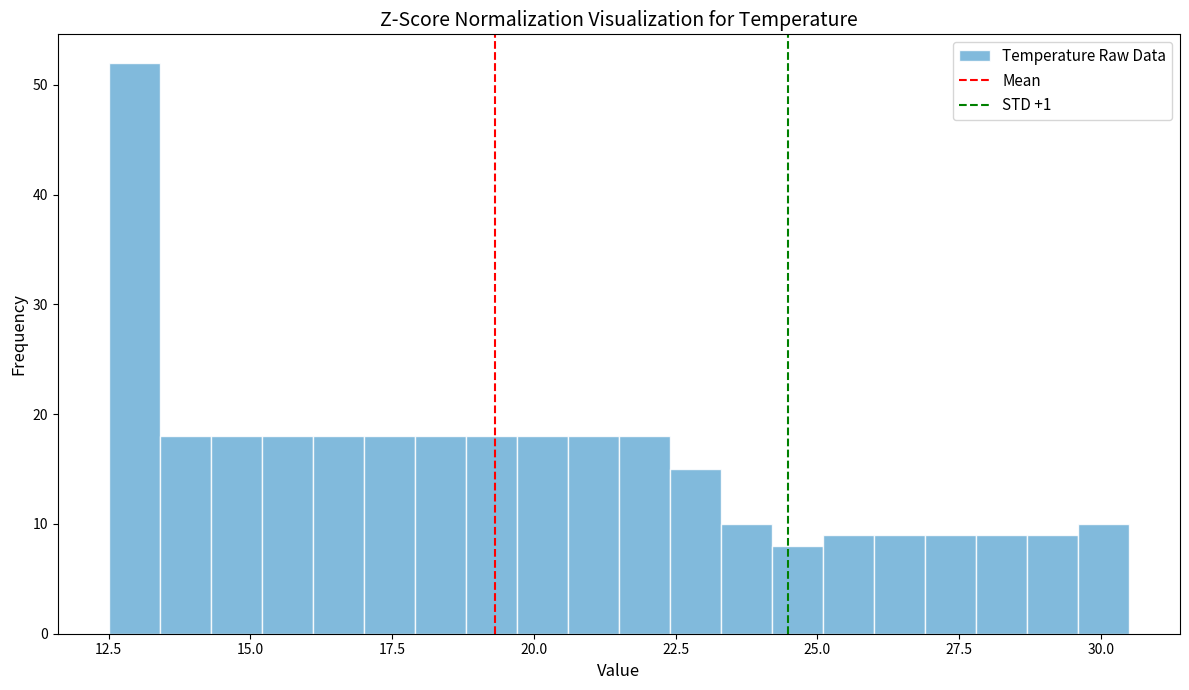

Around what value on the x-axis is the tallest bar? Give the approximate position of its centre, as read against the axis.

13.0